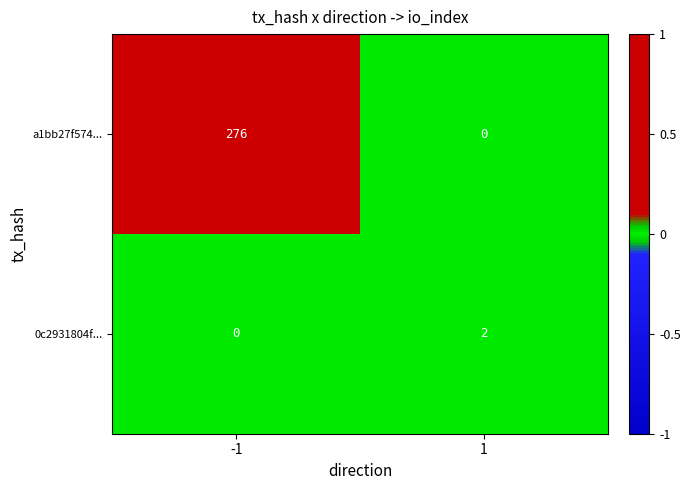

Between -1 and 1, which series saw the biggest shift?

a1bb27f574...